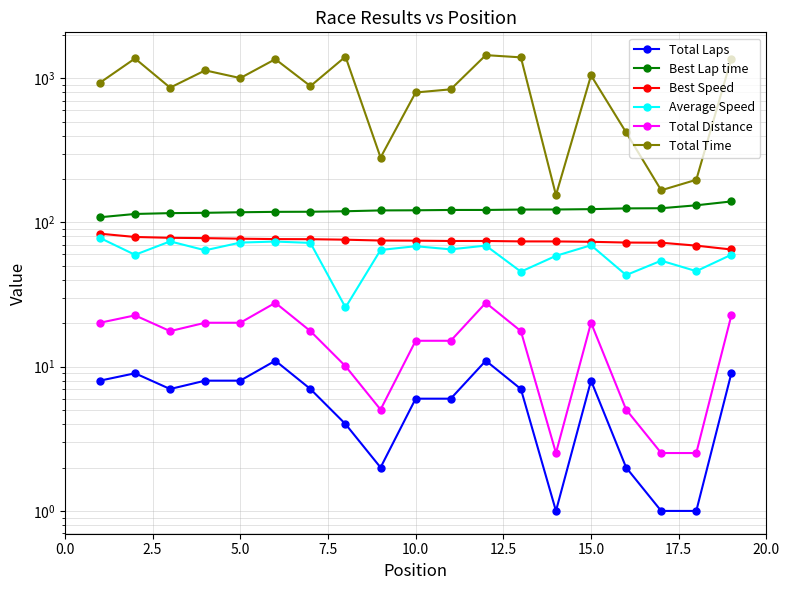

What is the maximum value for Best Lap time?

139.8